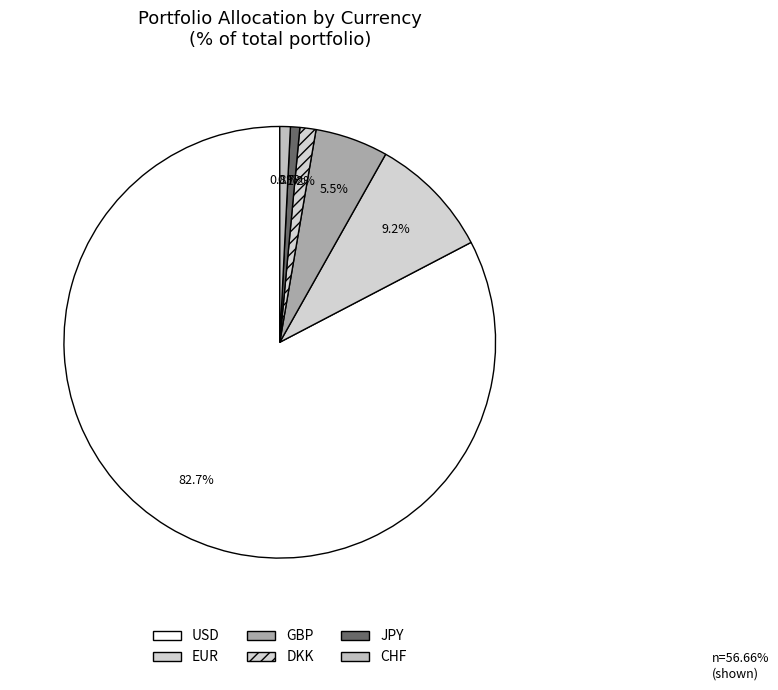

True or false: DKK accounts for 1% of the total.

True